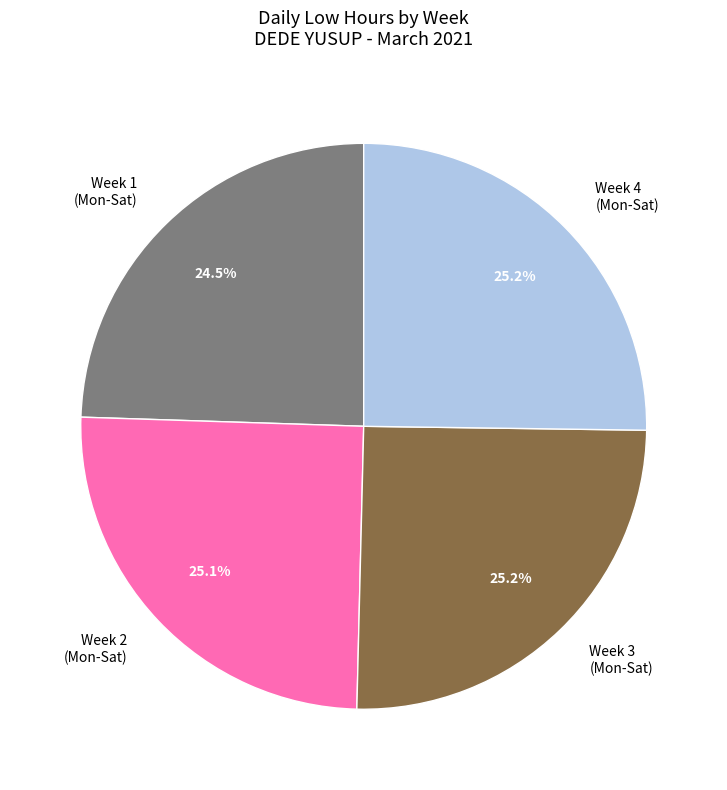

How many slices are in this pie chart?

4